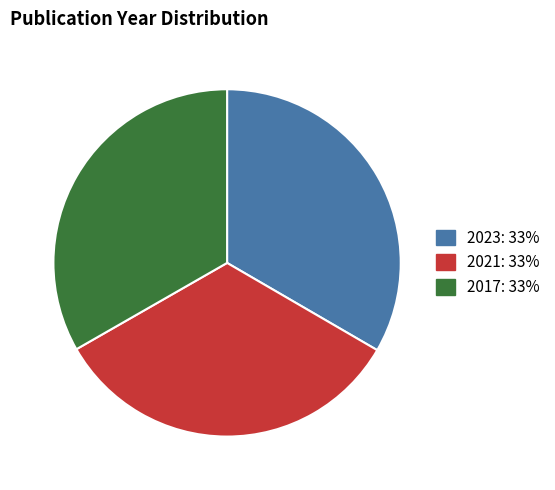

How many slices are in this pie chart?

3